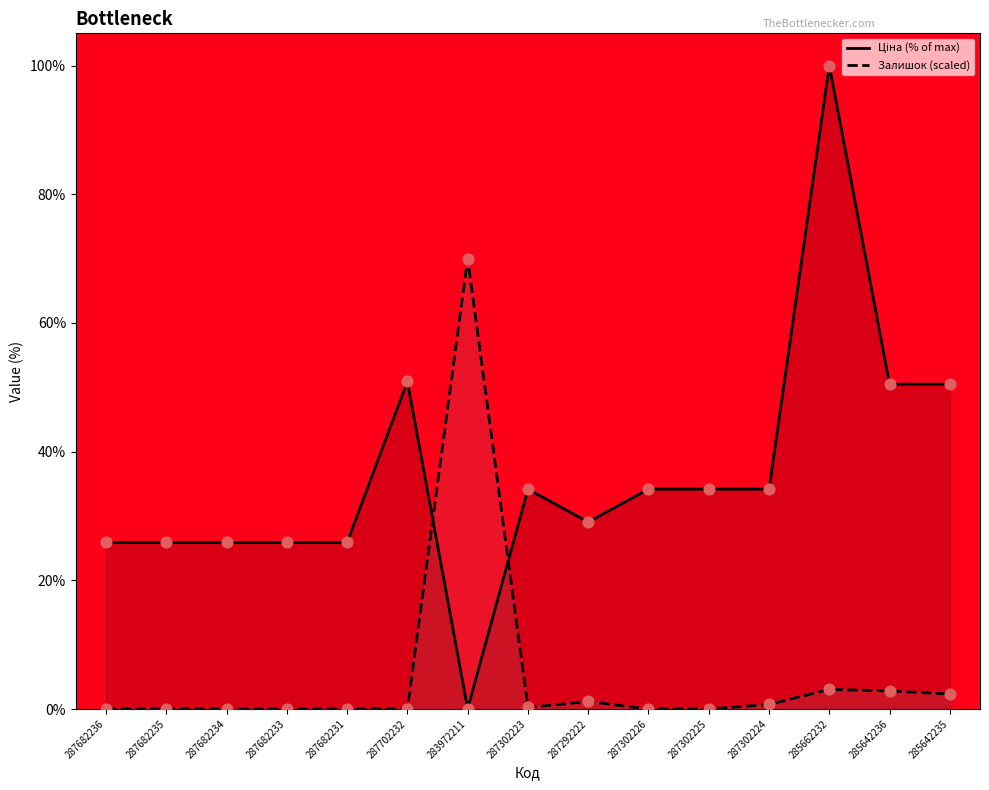

Which series has the largest Y range (max minus min)?

Ціна (% of max)